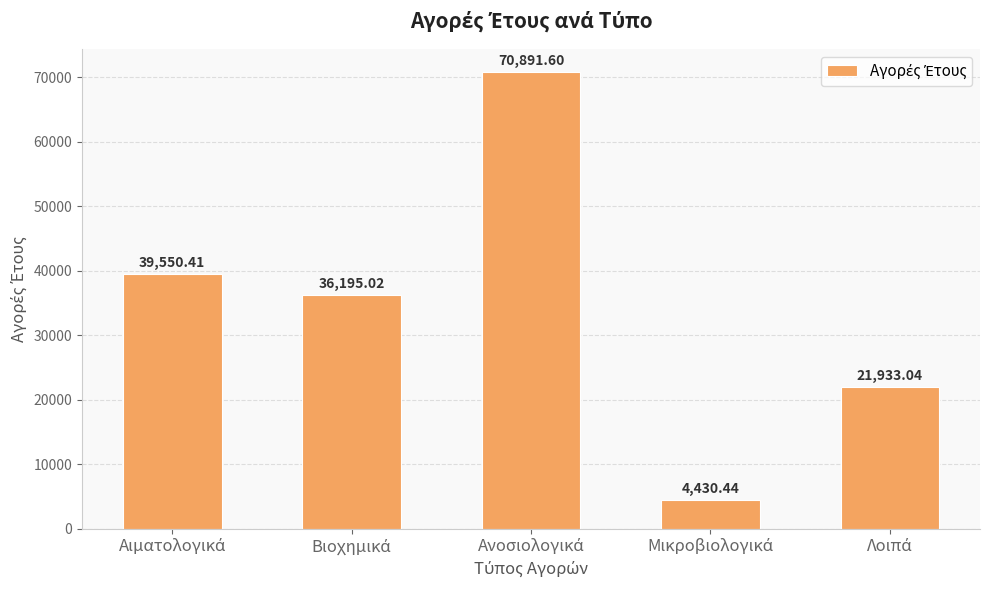

Does the chart contain any negative values?

No